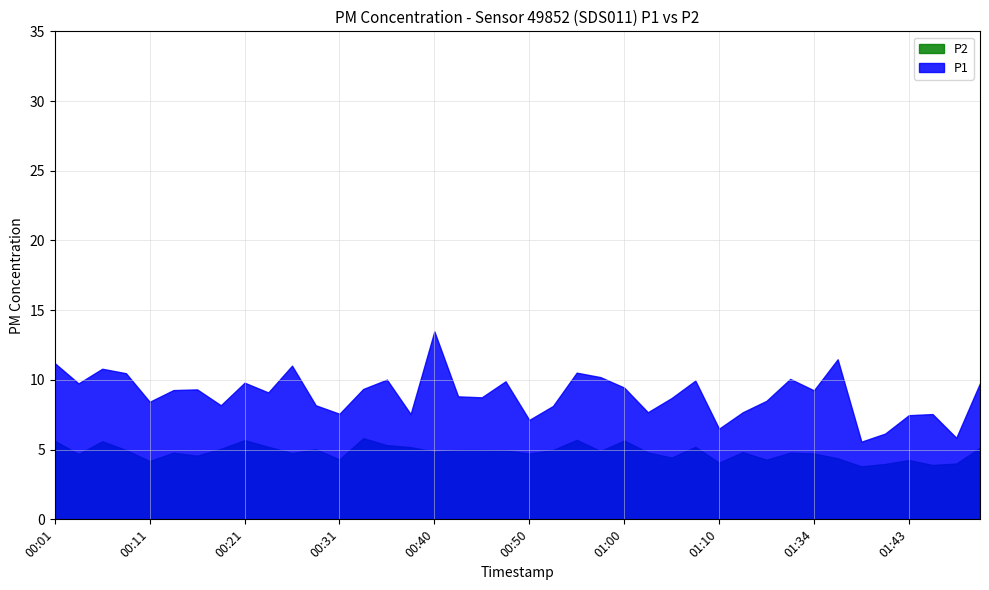

Is it true that P2 equals 3.0 at 01:18?

False